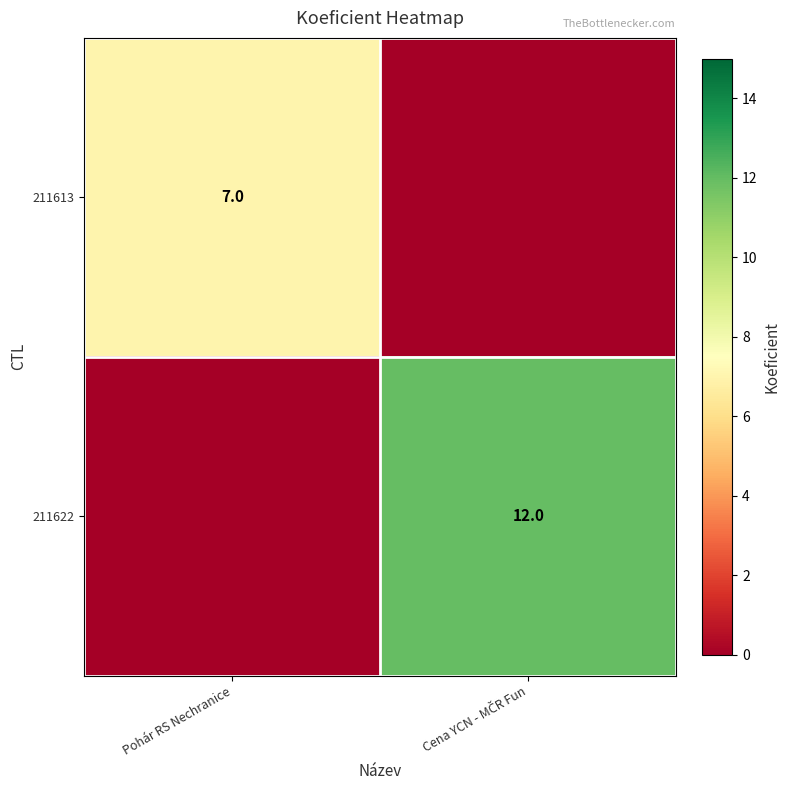

The 211613 series shows 7 at Pohár RS Nechranice. True or false?

True